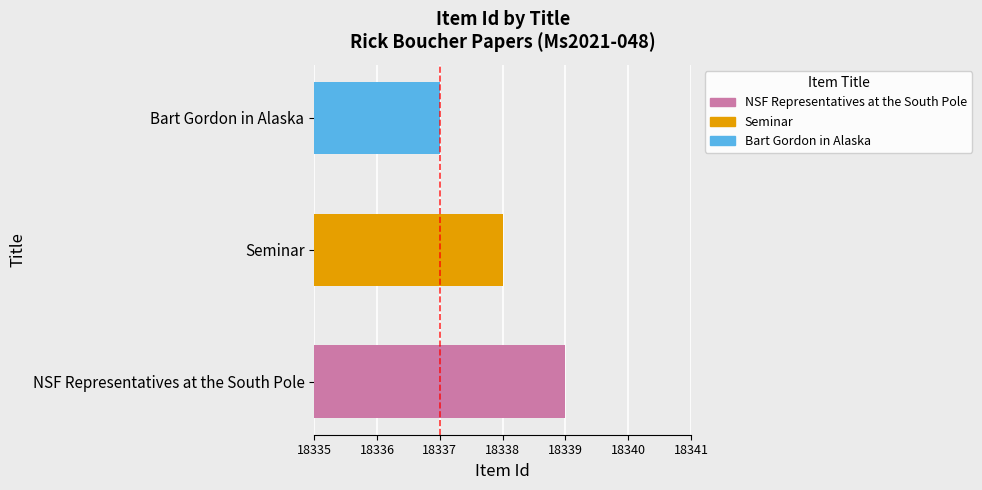

The value at Seminar is 28456. True or false?

False